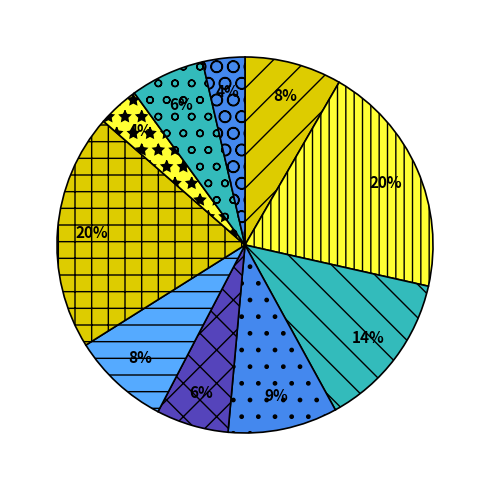

How many segments does this pie chart have?

10